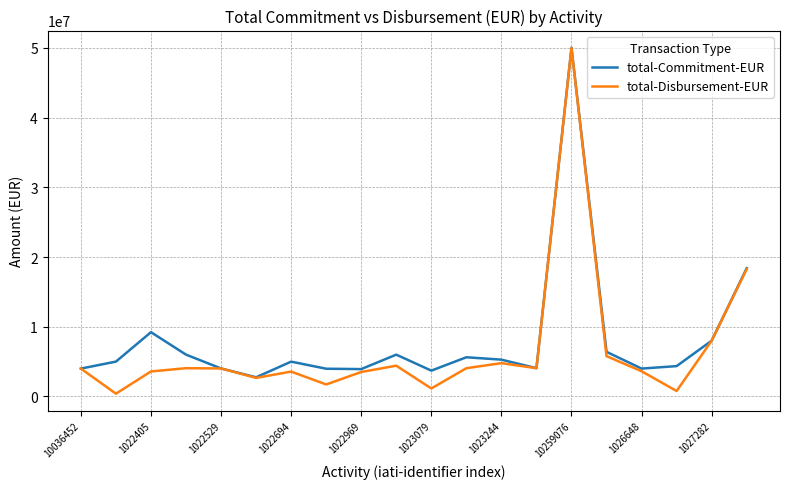

Which series has the largest range (max minus min)?

total-Disbursement-EUR